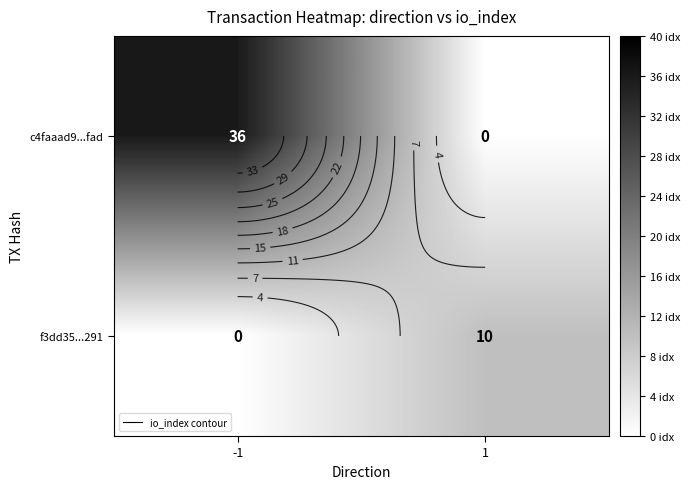

What is the approximate value of f3dd35...291 at 1, to the nearest 10?

10